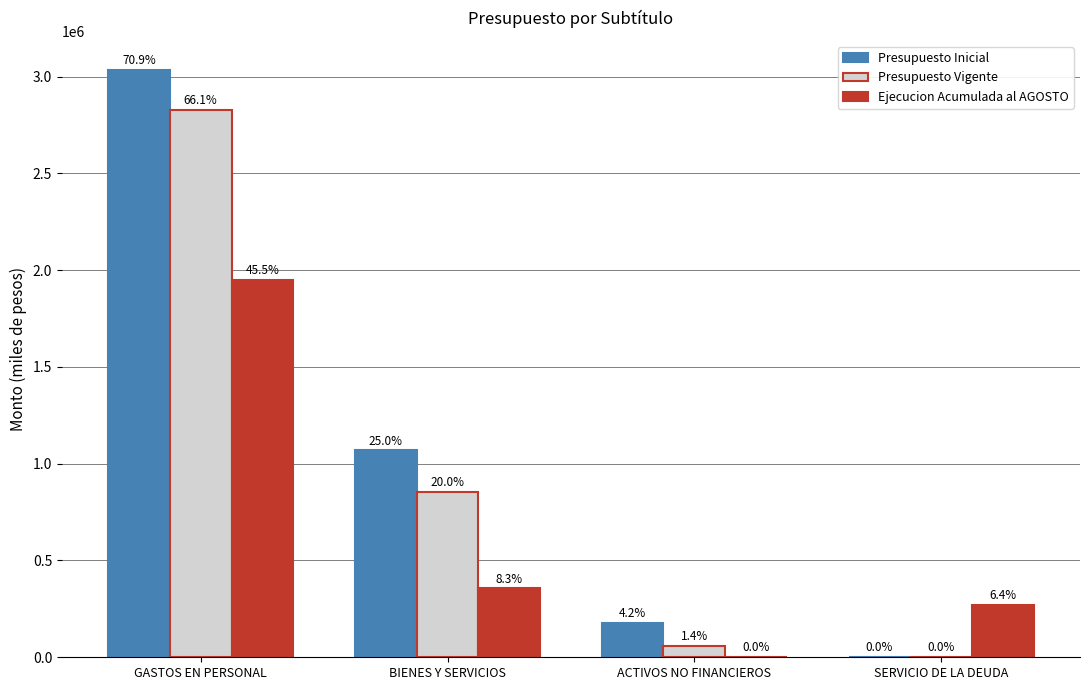

Reading right to left, transcribe all the data shown in this chart.

Presupuesto Inicial: 0	177639	1068359	3032259
Presupuesto Vigente: 0	57900	853742	2827700
Ejecucion Acumulada al AGOSTO: 272267	1048	355585	1947550